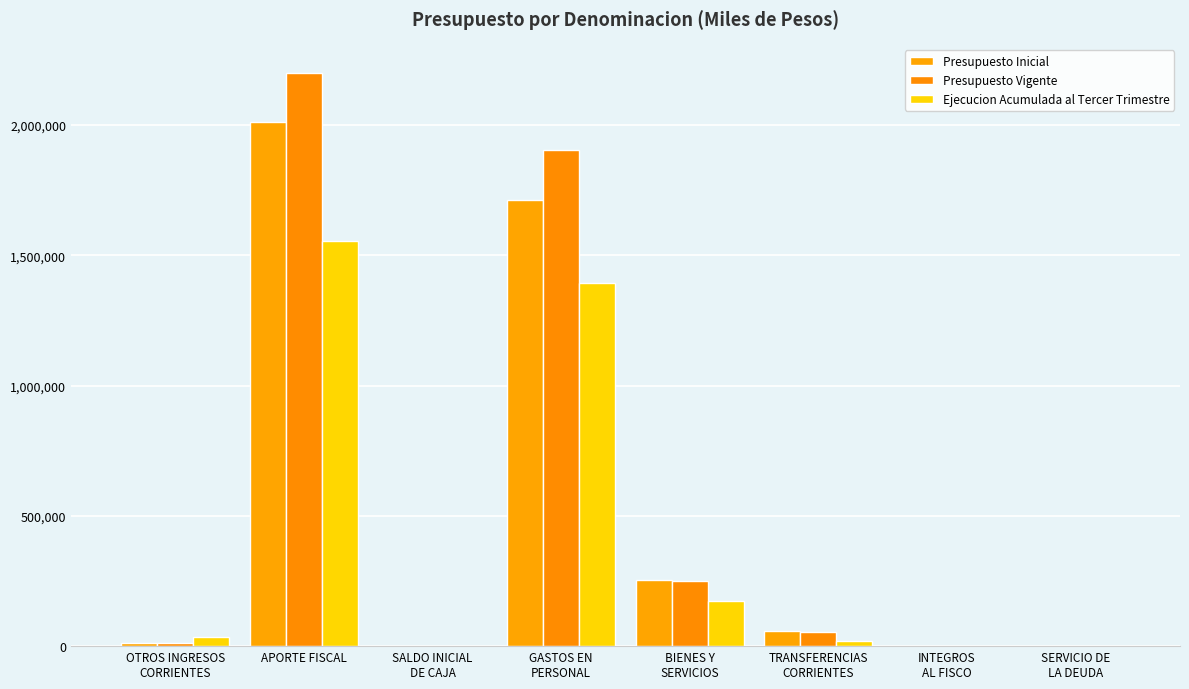

What is the sum of the Presupuesto Inicial values at SERVICIO DE
LA DEUDA and APORTE FISCAL?

2013354